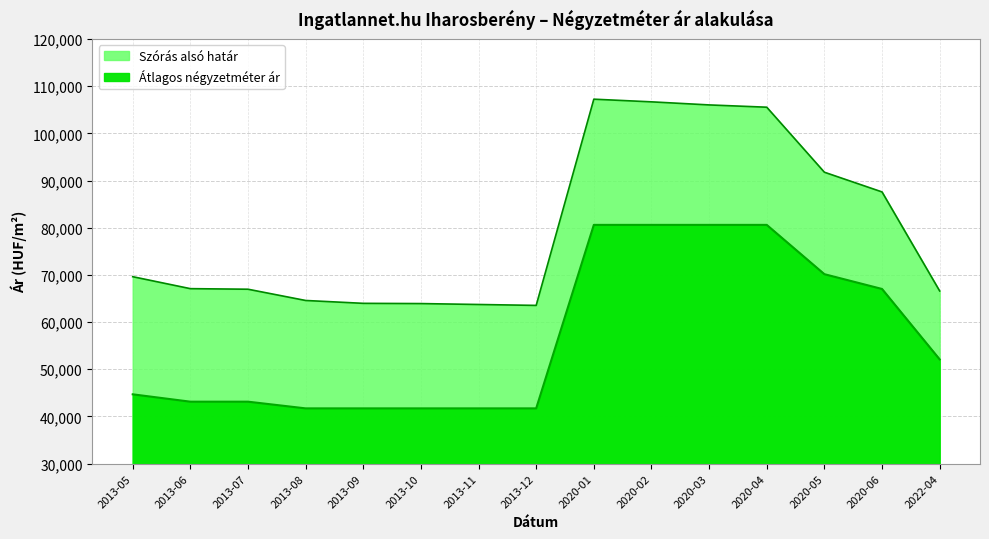

What are all the series names shown in the legend?

Átlagos négyzetméter ár, Szórás alsó határ